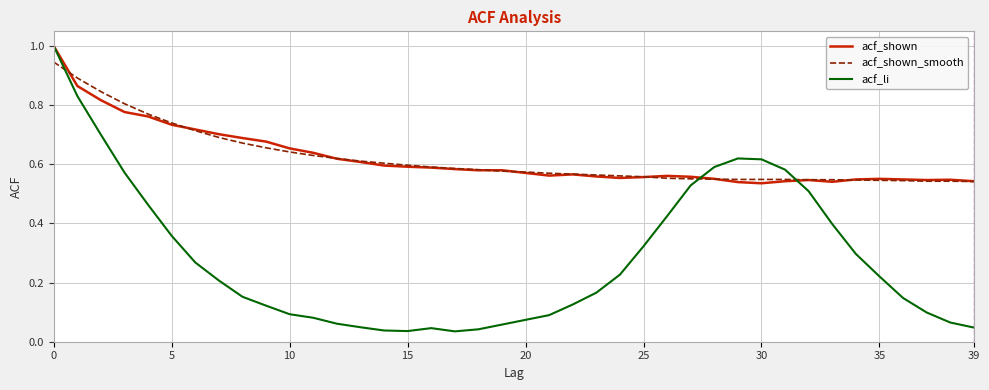

Which series has the widest spread of values?

acf_li